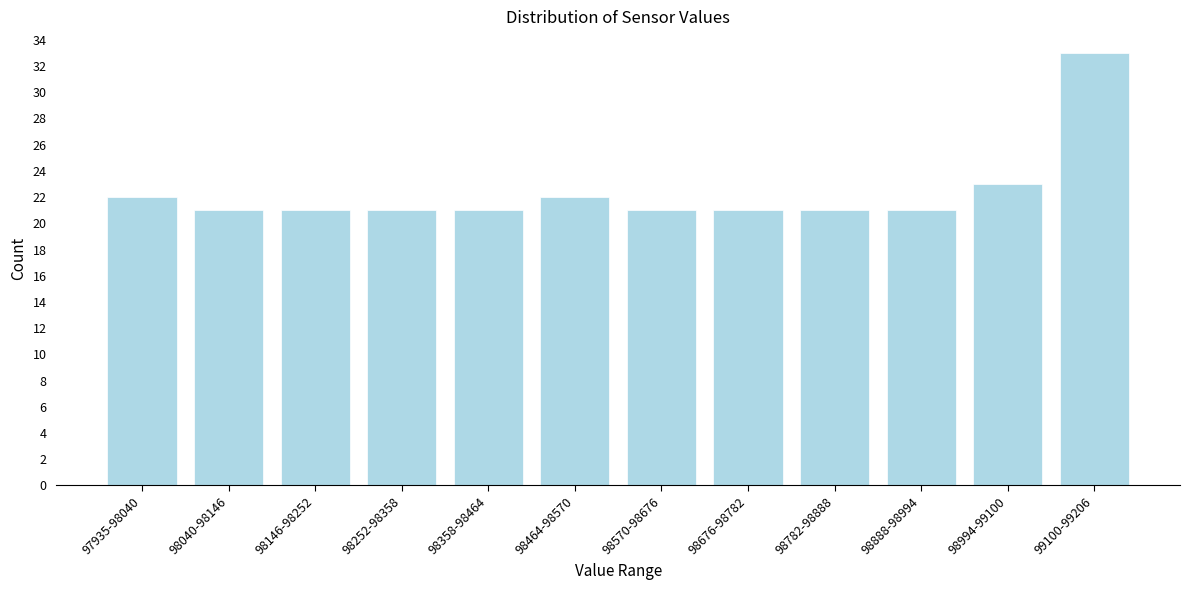

Reading left to right, extract all data points from this chart.

22	21	21	21	21	22	21	21	21	21	23	33